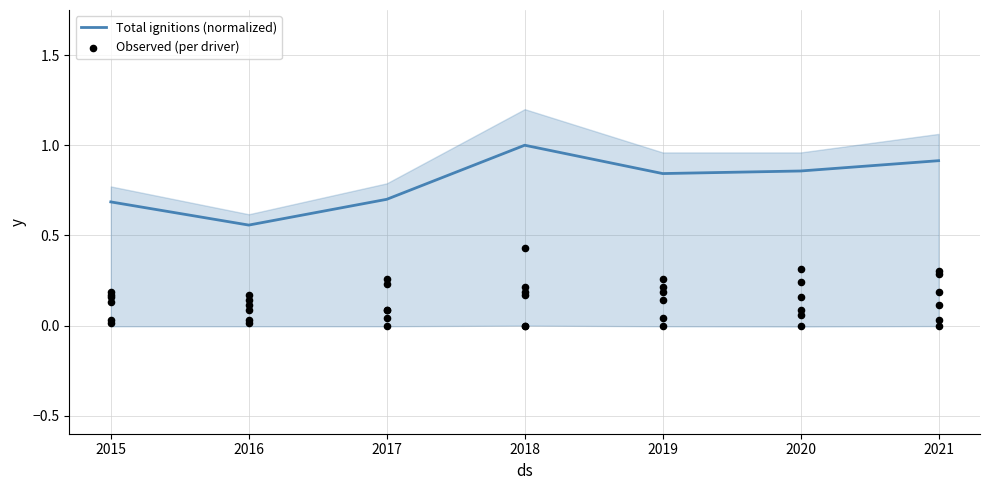

The Total ignitions (normalized) series shows 0.7 at 2015. True or false?

True